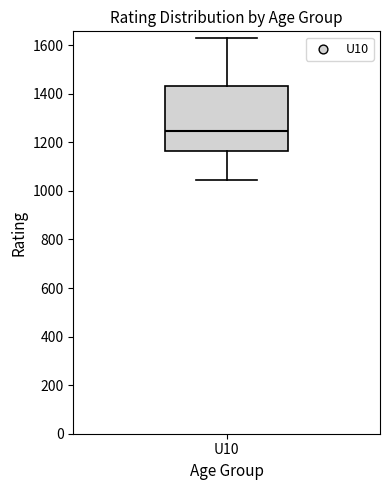

Where does the upper whisker of the box for U10 end on the y-axis? The values are not printed on the chart, so give them approximately, as read against the axis.

1620